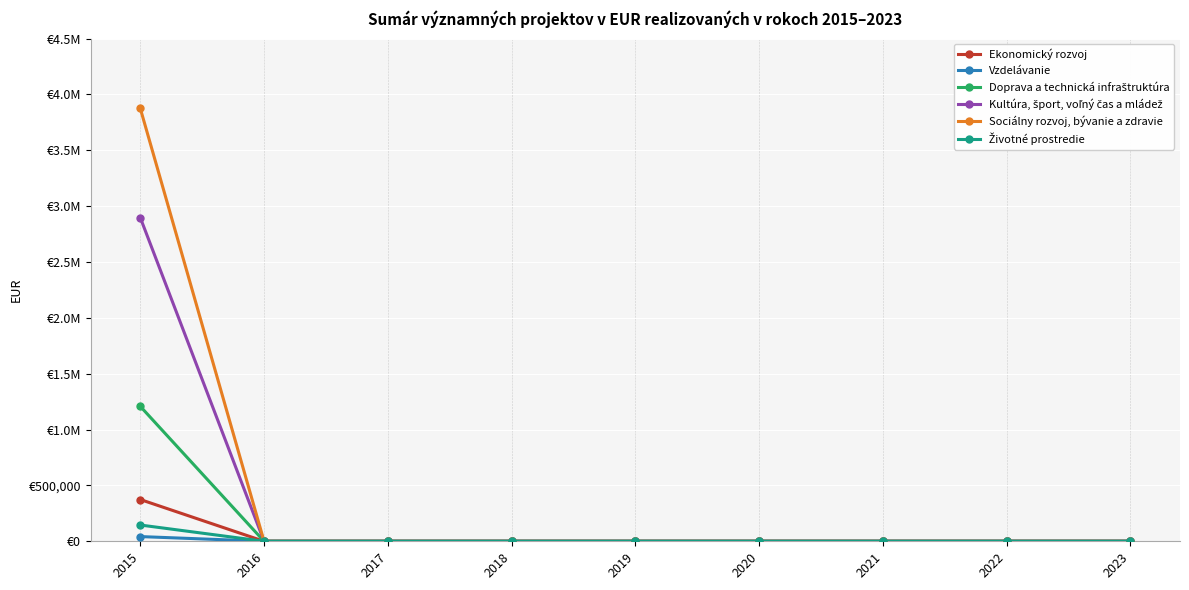

How many lines are shown in the chart?

6